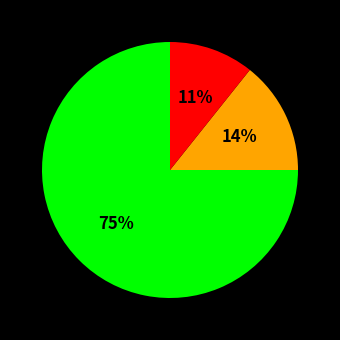

To the nearest percent, what is the average slice percentage?

33%